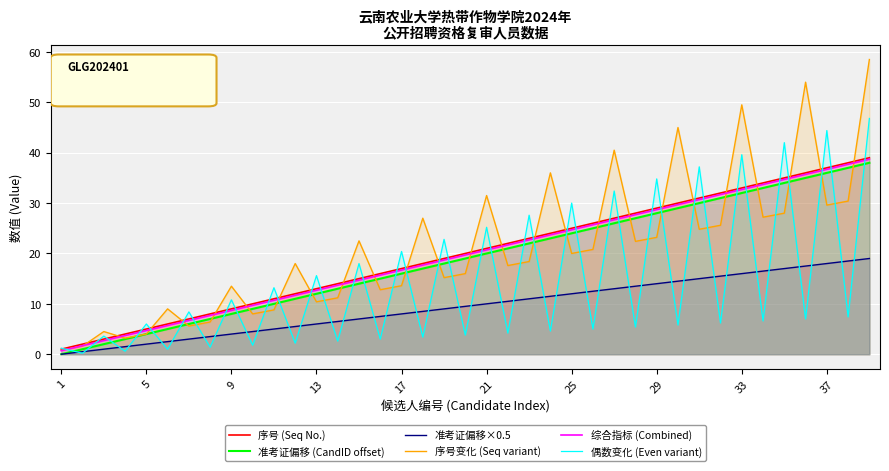

Which series has the largest range (max minus min)?

序号变化 (Seq variant)